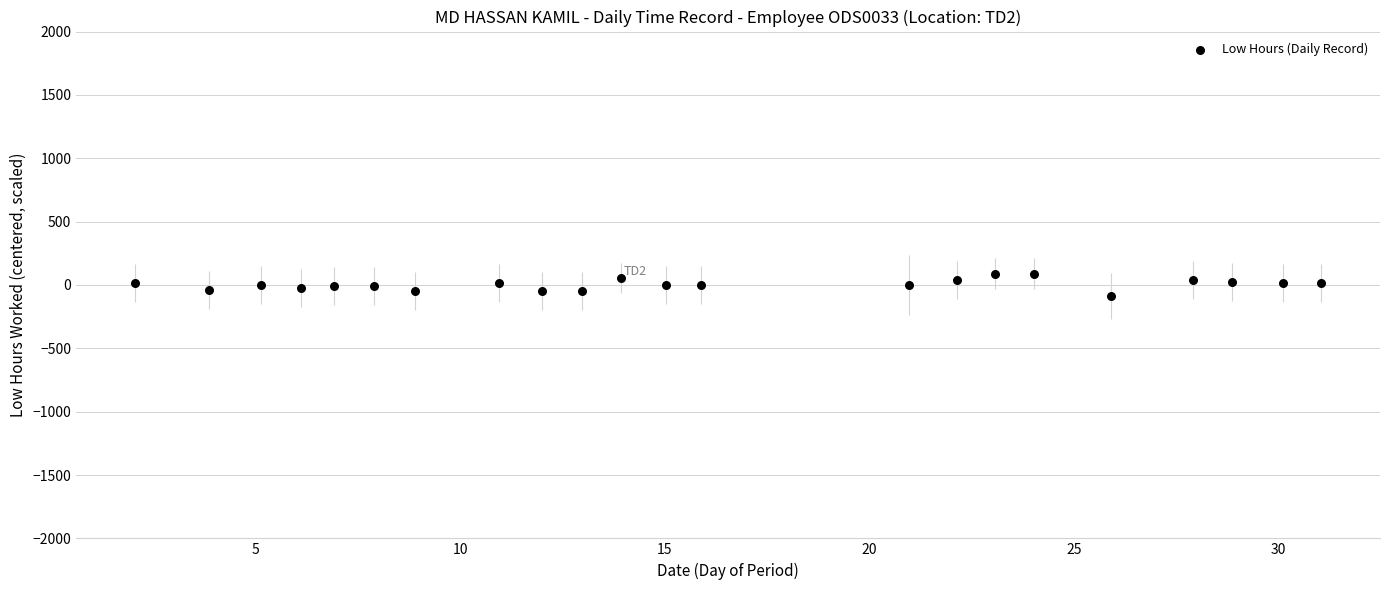

What is the range of Y values (max minus min)?

177.0